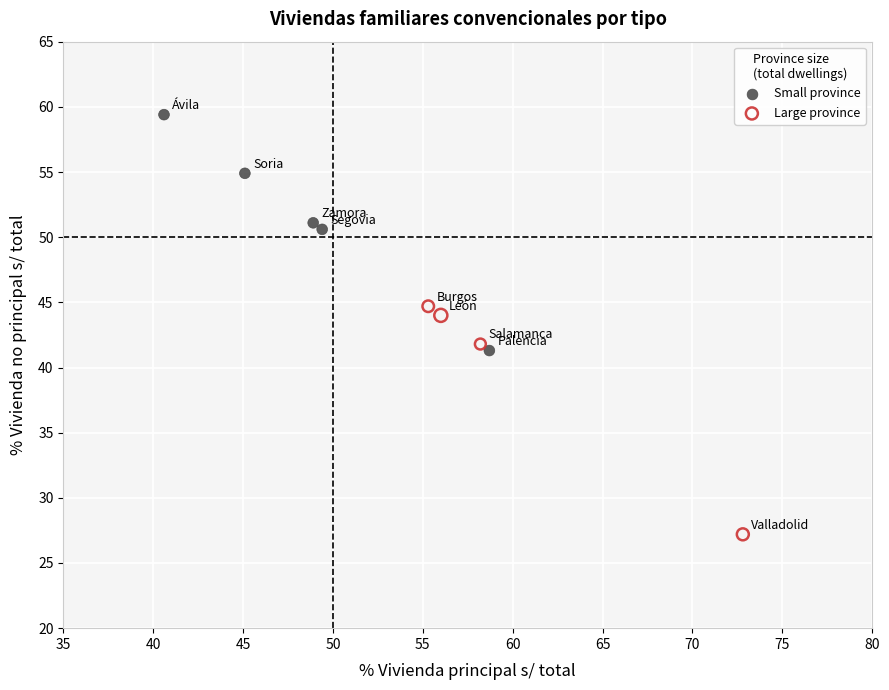

Which series reaches the maximum Y coordinate?

Small province